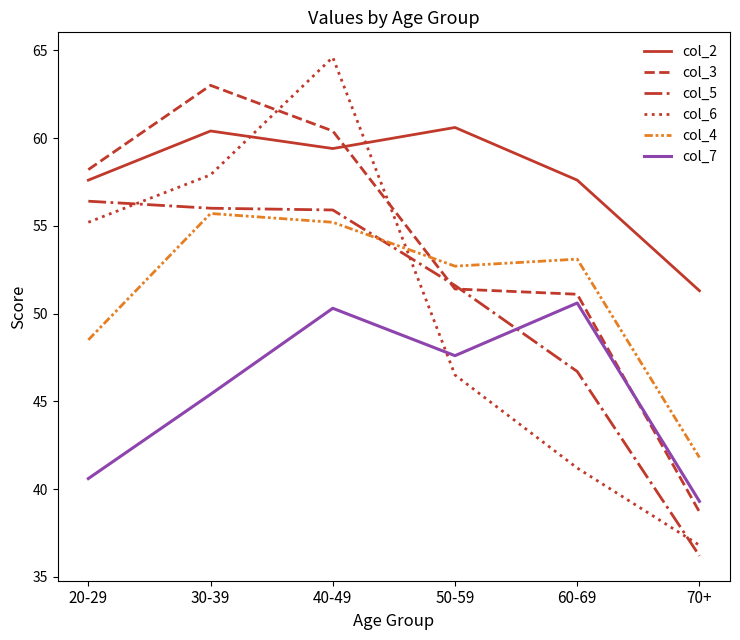

In col_7, how many points are lower than both neighbors (excluding endpoints)?

1